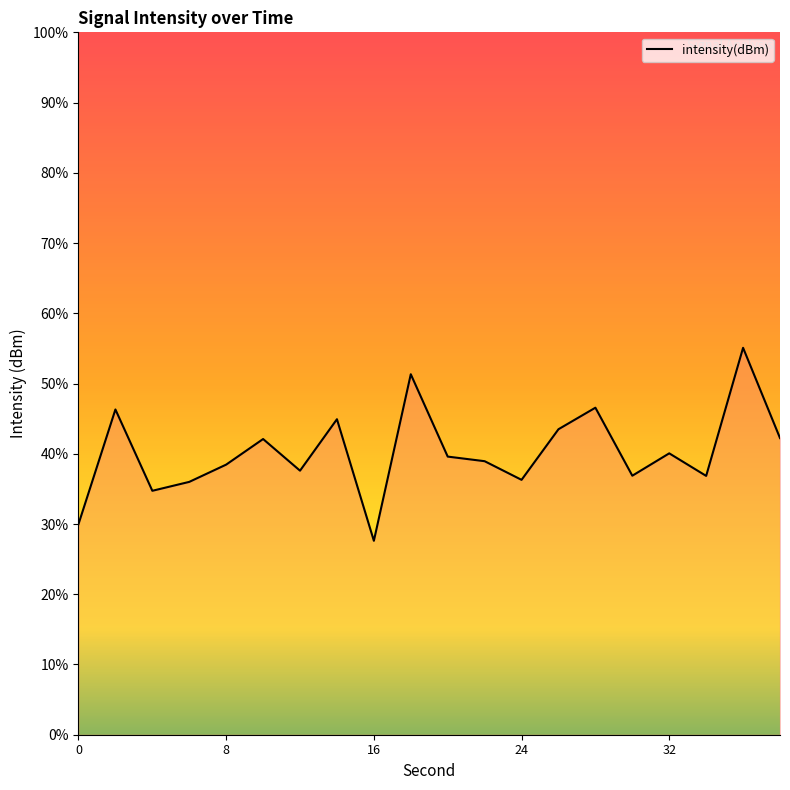

How many interior local peaks (higher than both neighbors) does the data have?

7